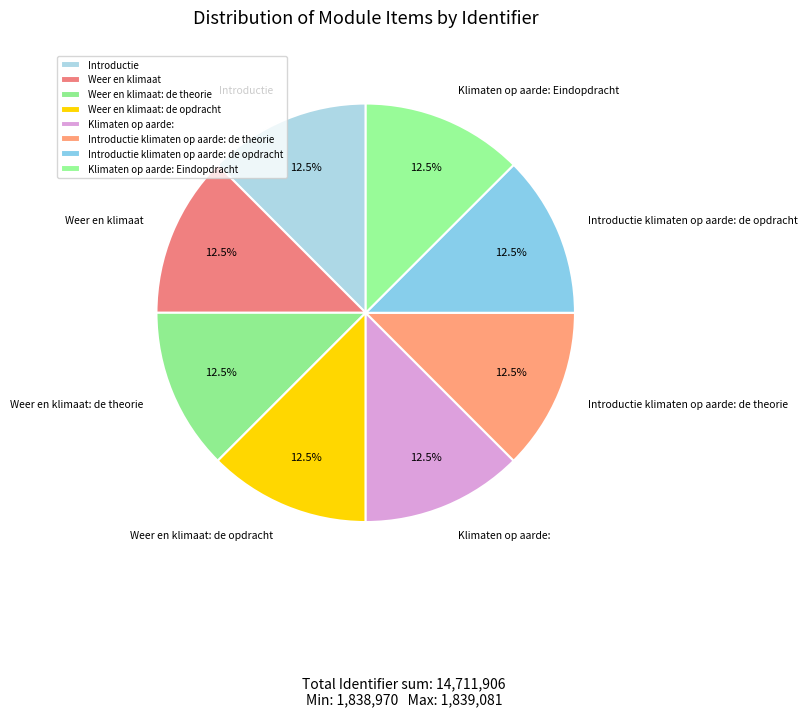

What is the ratio of the value at Introductie klimaten op aarde: de opdracht to the value at Klimaten op aarde: Eindopdracht?

1.0